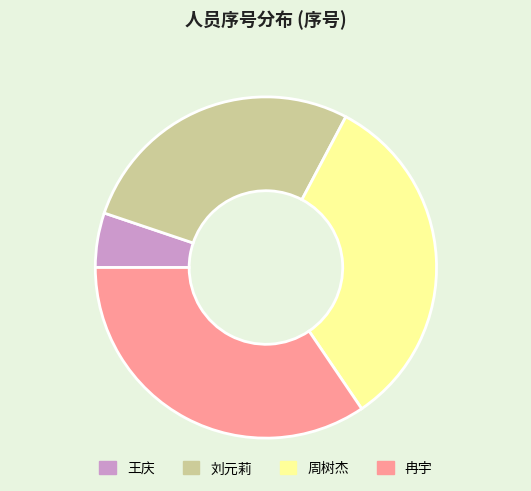

How many segments does this pie chart have?

4